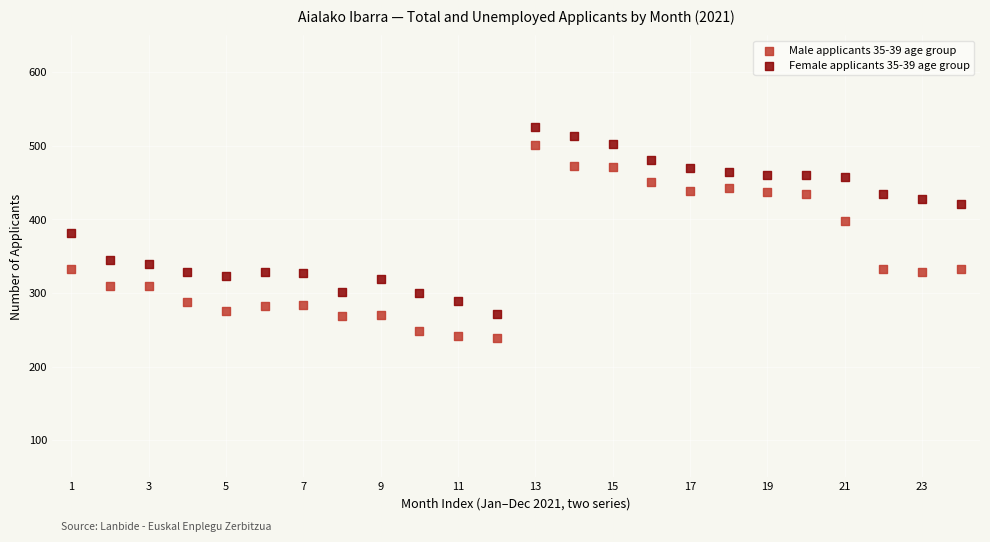

Which series has the widest spread of Y values?

Male applicants 35-39 age group